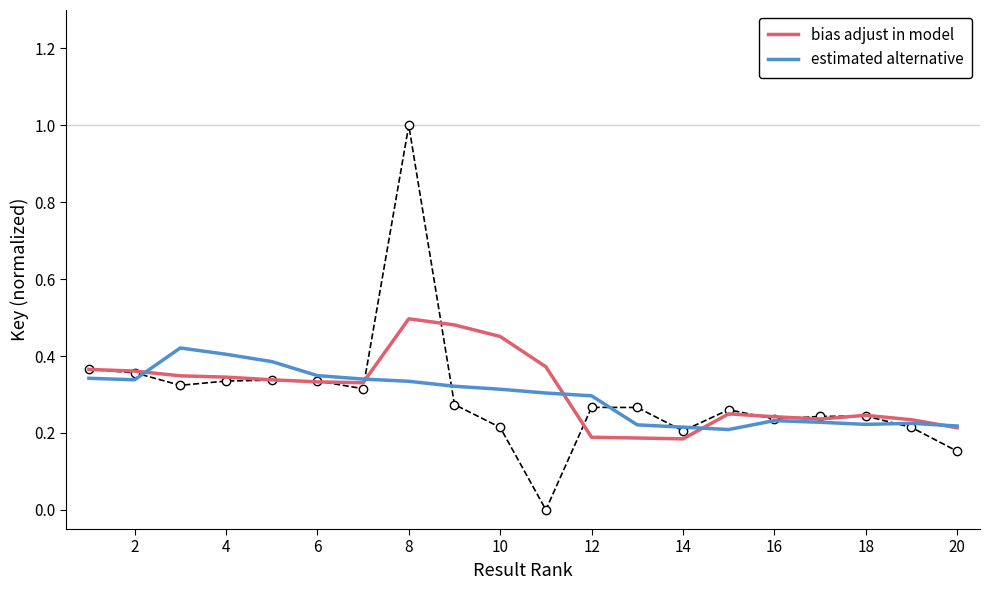

The value of bias adjust in model at 20 is 0.2. True or false?

True